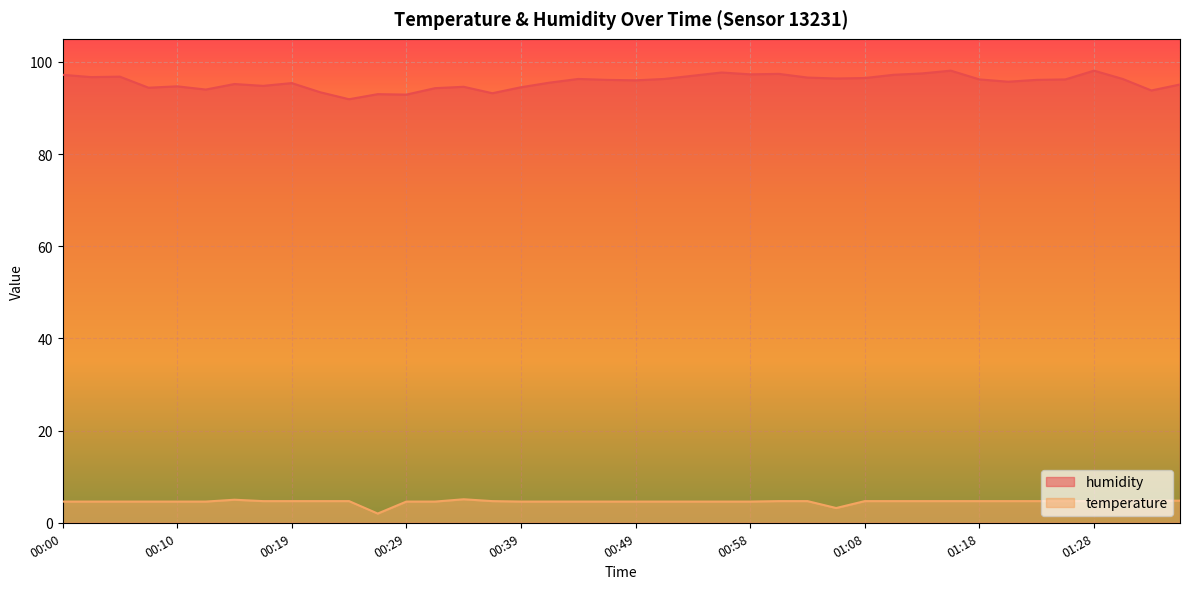

Rank the series at 01:28 from lowest to highest value.

temperature, humidity